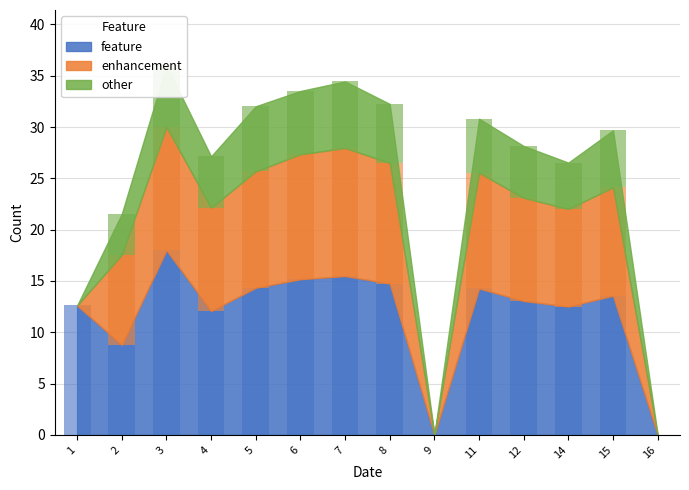

Where does the other series first go above 5?

3